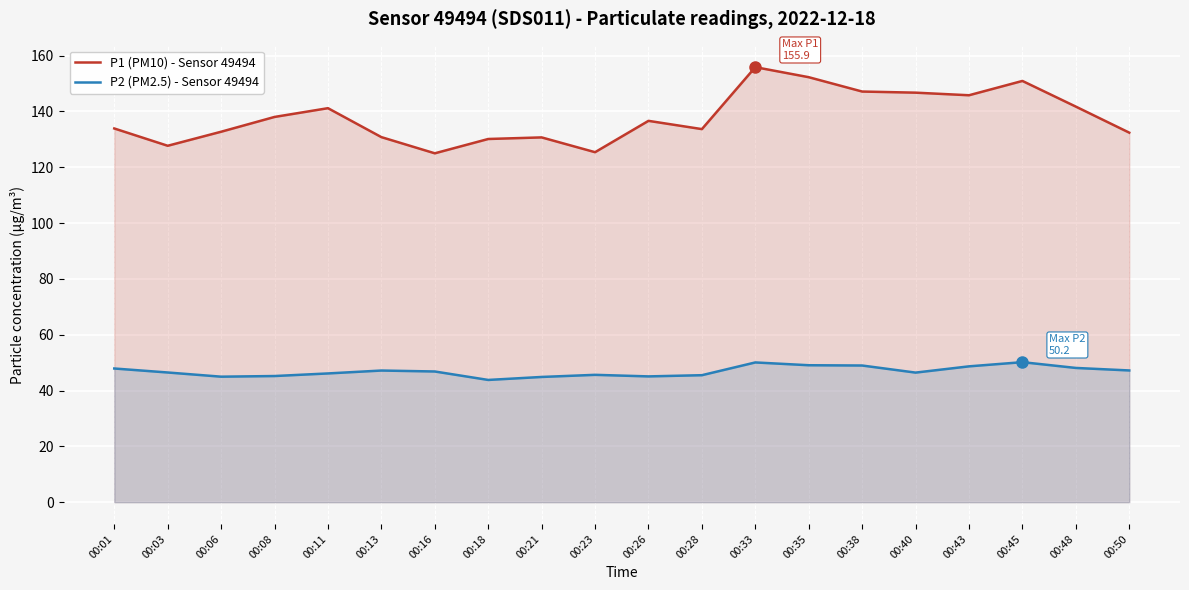

What are all the series names shown in the legend?

P1 (PM10) - Sensor 49494, P2 (PM2.5) - Sensor 49494